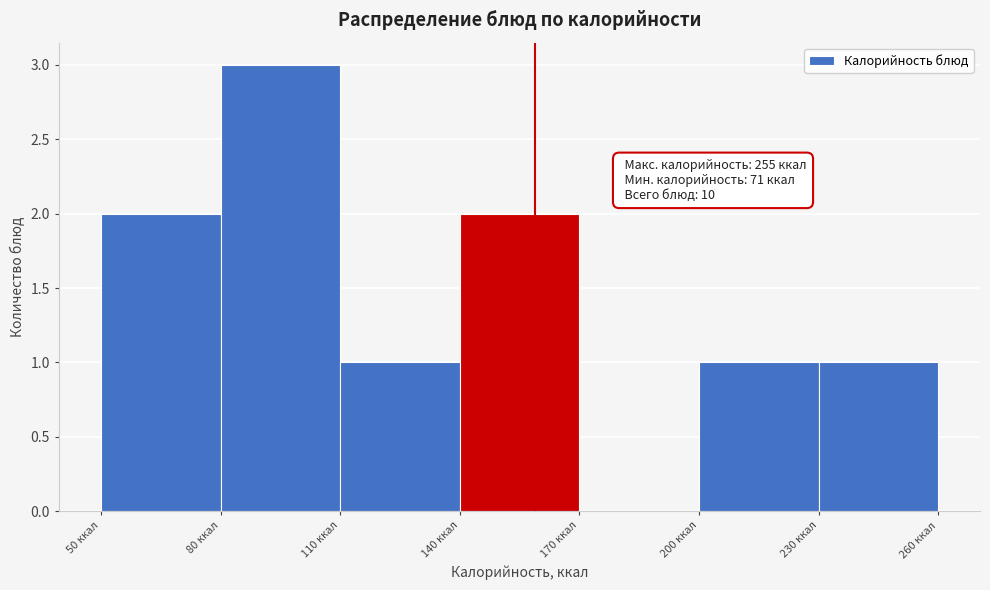

Which range on the x-axis has the tallest bar?

80 to 110